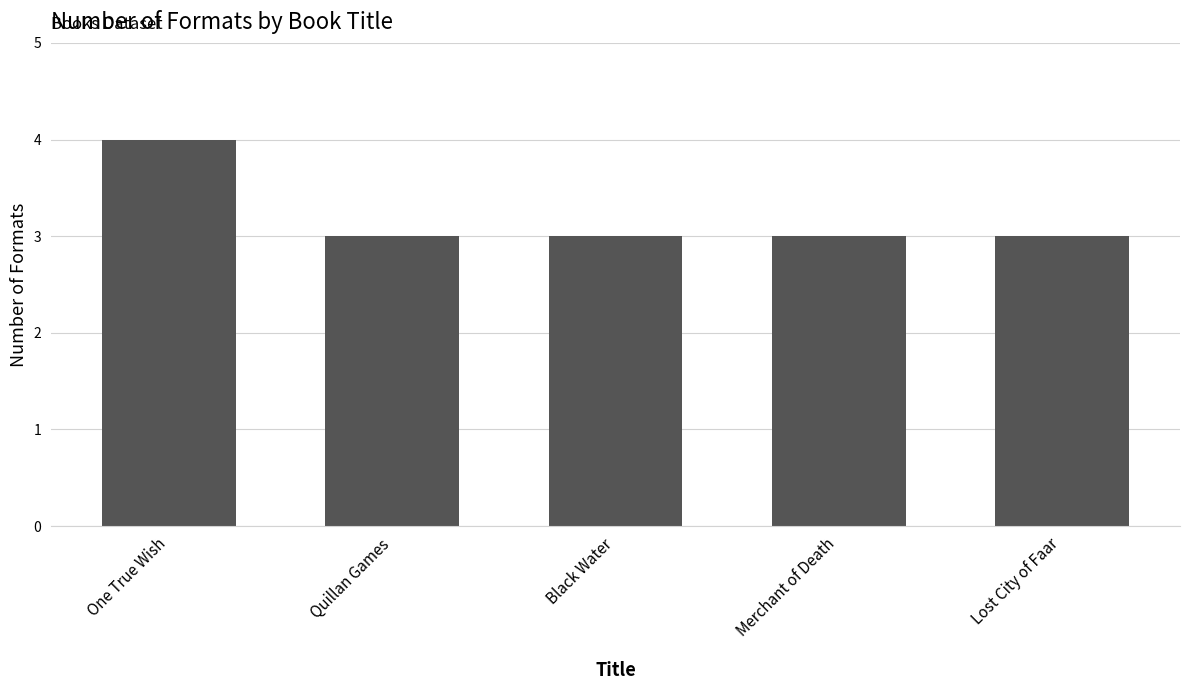

How many distinct data groups are displayed?

1